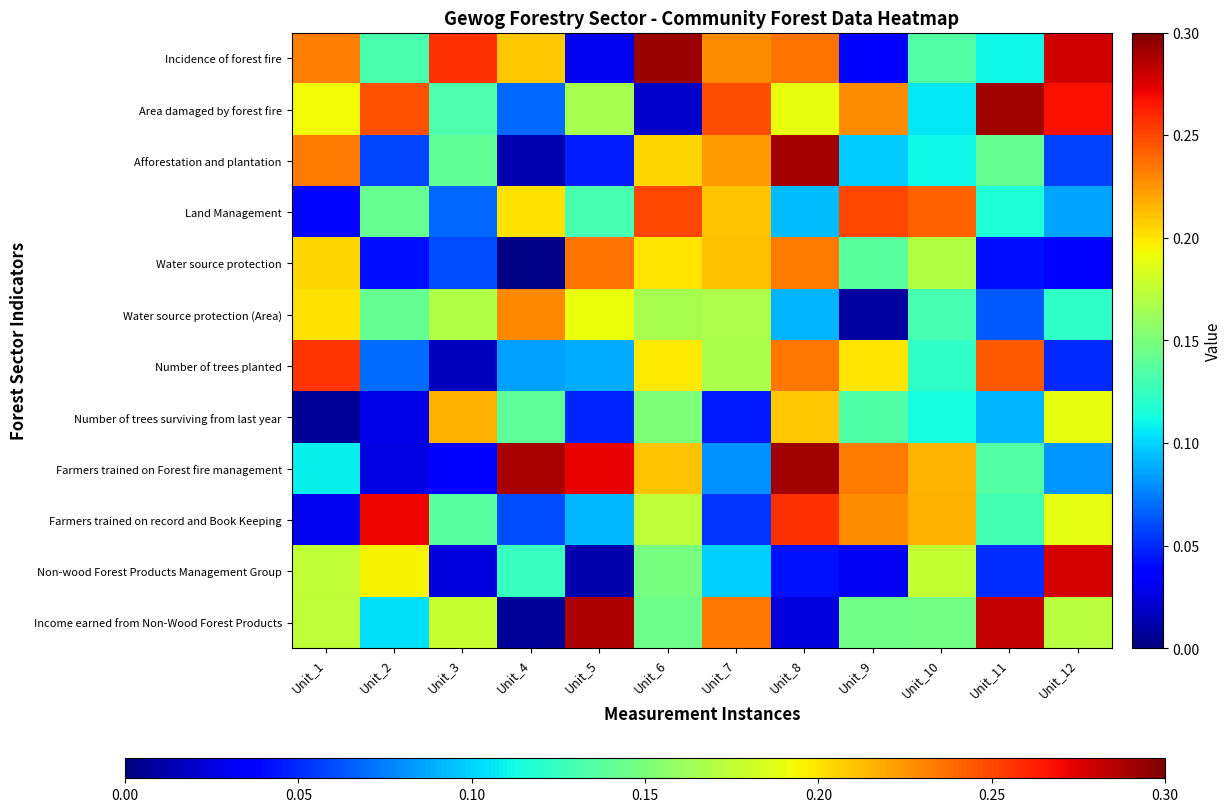

At Unit_5, list the series in order from largest to smallest.

Income earned from Non-Wood Forest Products, Farmers trained on Forest fire management, Water source protection, Water source protection (Area), Area damaged by forest fire, Land Management, Farmers trained on record and Book Keeping, Number of trees planted, Number of trees surviving from last year, Afforestation and plantation, Incidence of forest fire, Non-wood Forest Products Management Group